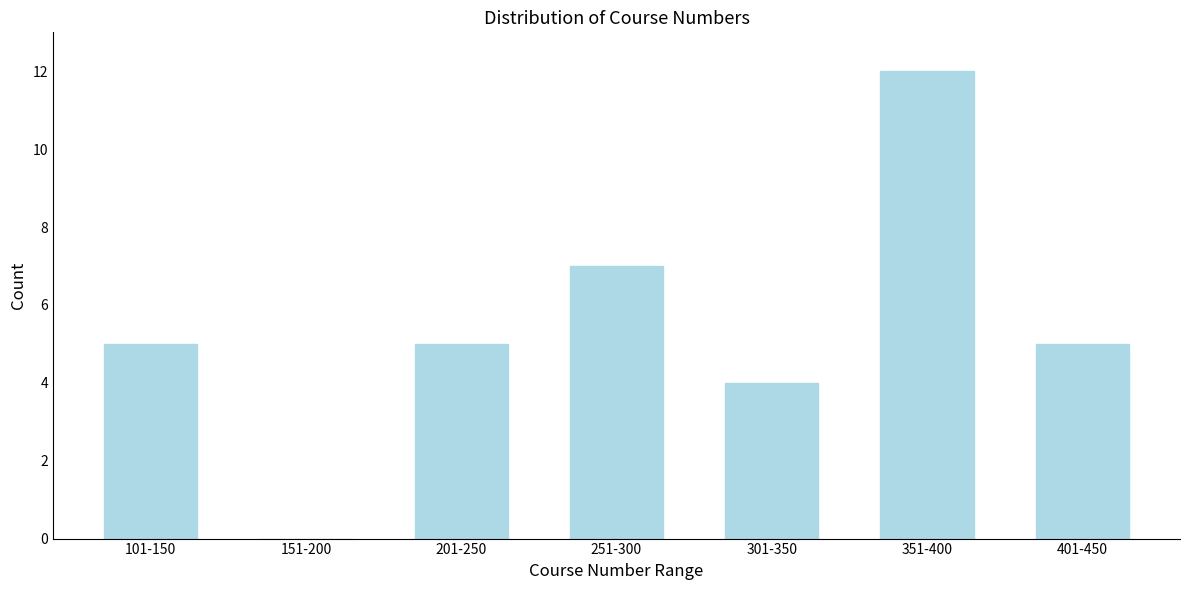

Reading left to right, transcribe all the data shown in this chart.

101-150=5	151-200=0	201-250=5	251-300=7	301-350=4	351-400=12	401-450=5